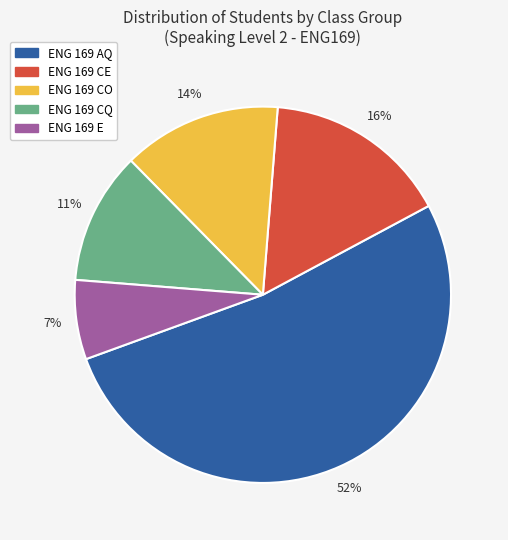

Do ENG 169 CO and ENG 169 CE together represent more than half of the pie?

No